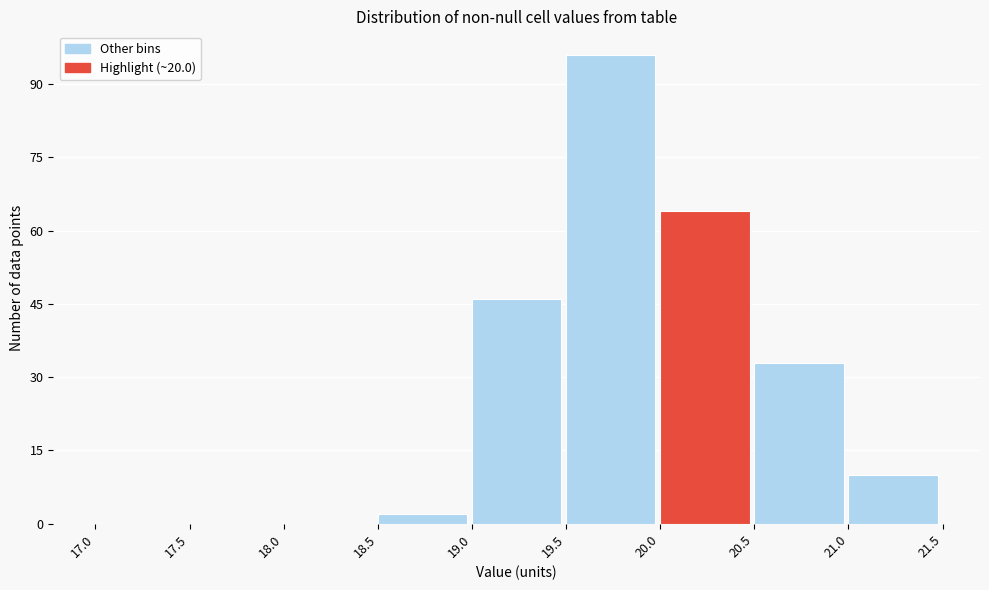

Reading left to right, transcribe this chart: for each bar, give the range it covers on the x-axis and its height. The values are not printed on the chart, so give them approximately, as read against the axis.

17.0 to 17.5: 0
17.5 to 18.0: 0
18.0 to 18.5: 0
18.5 to 19.0: 2
19.0 to 19.5: 46
19.5 to 20.0: 96
20.0 to 20.5: 64
20.5 to 21.0: 34
21.0 to 21.5: 10